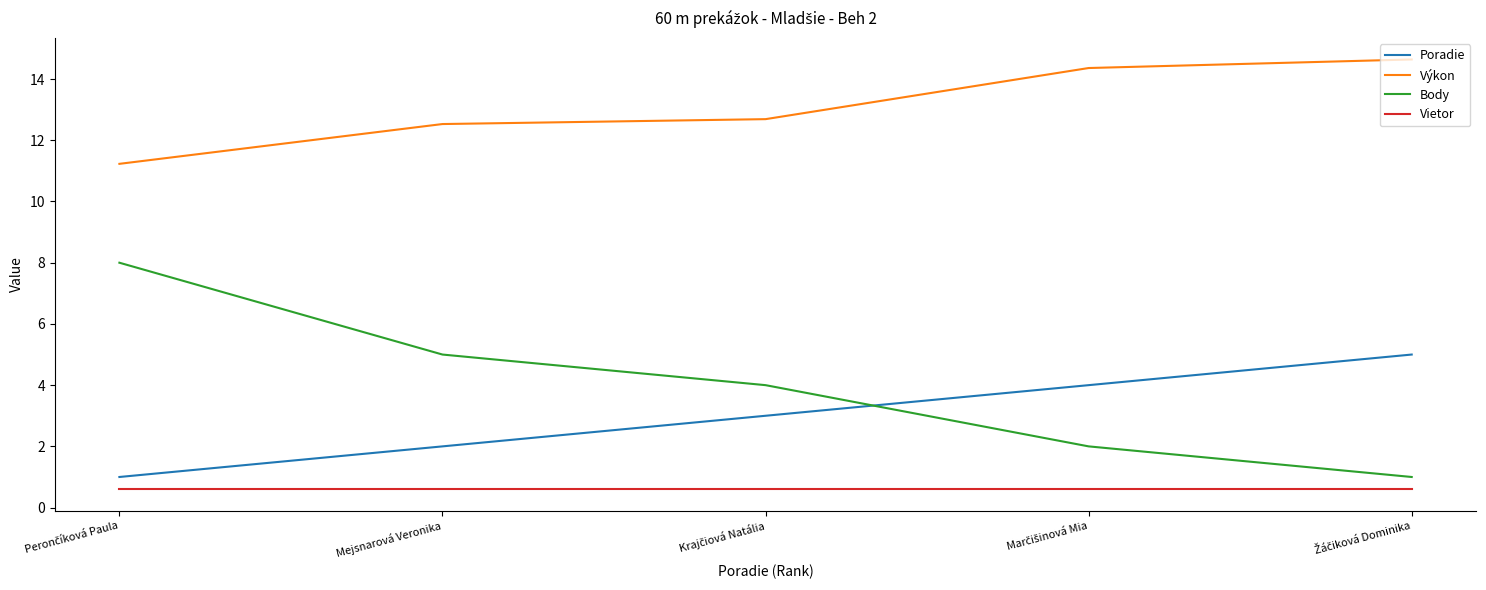

The Body series shows 1.8 at Mejsnarová Veronika. True or false?

False